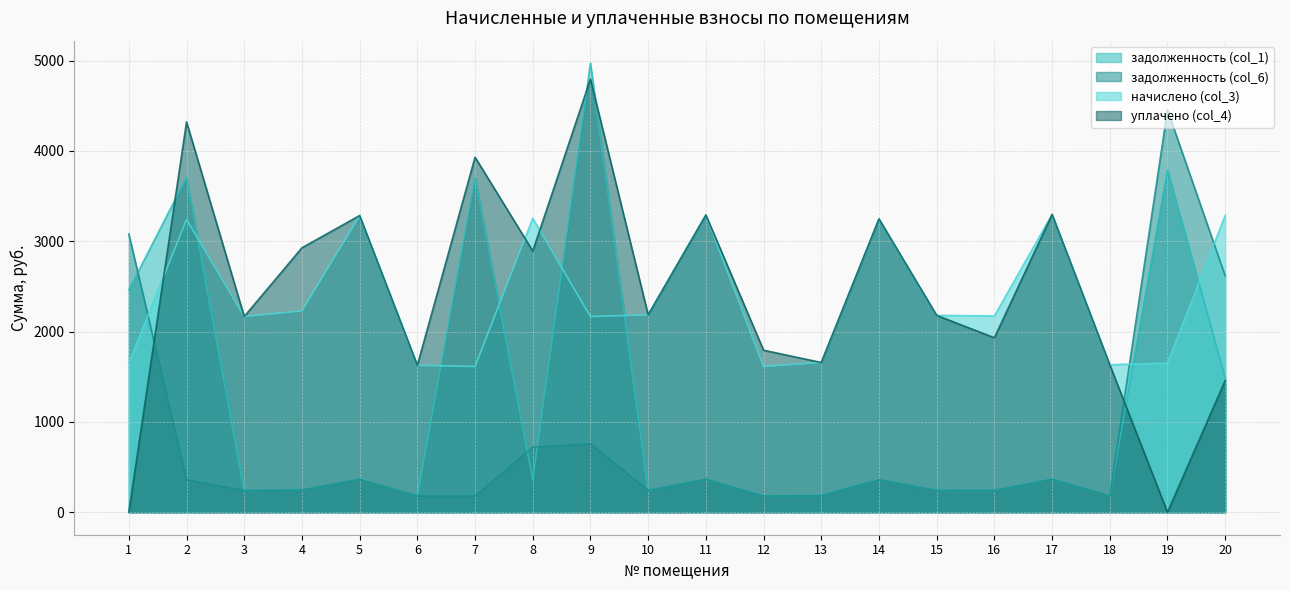

True or false: задолженность (col_6) has more than 2 interior local peaks.

True